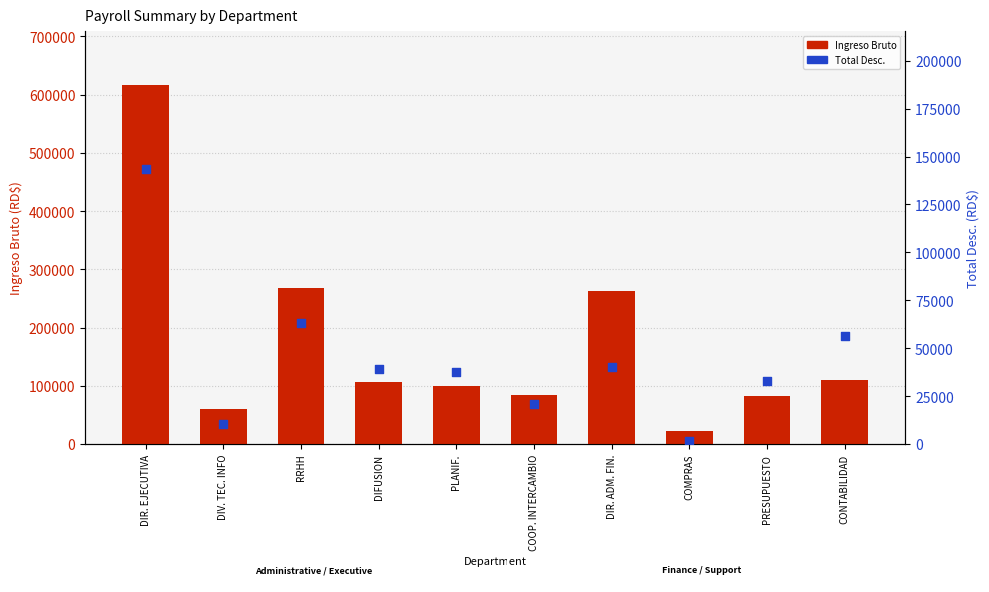

Which series reaches the maximum Y coordinate?

Ingreso Bruto